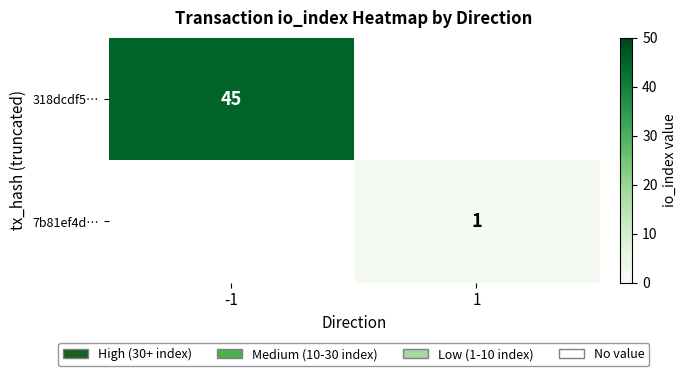

Count the number of categories in the chart.

2